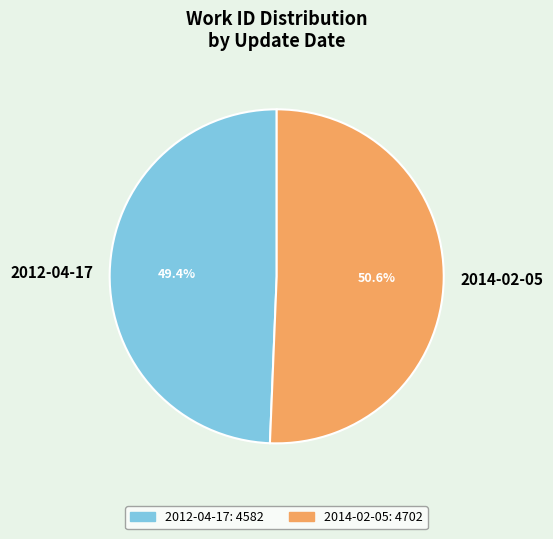

Is it true that 2012-04-17 is 49% of the pie?

True